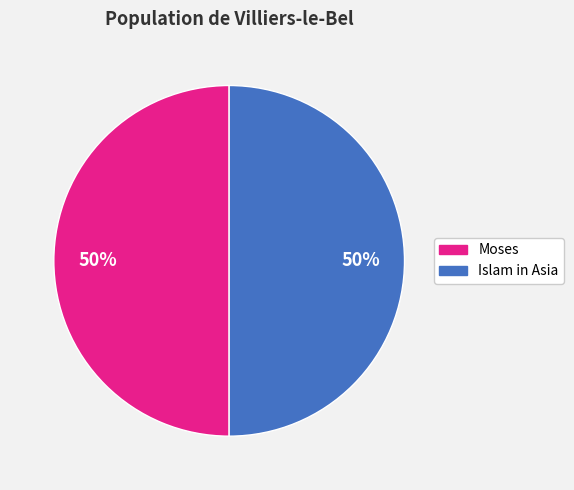

To the nearest percent, what portion does Islam in Asia represent?

50%